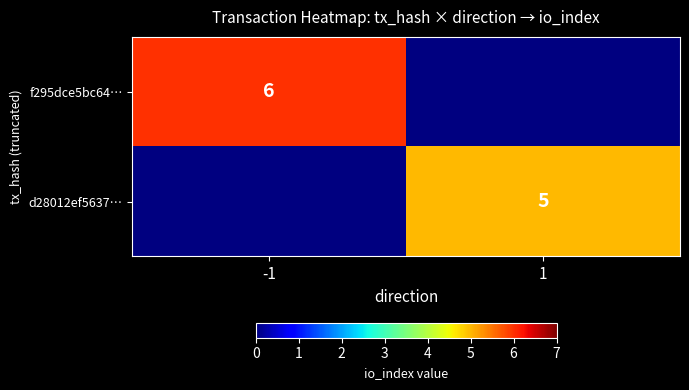

True or false: f295dce5bc64… has a value of 6 at -1.

True